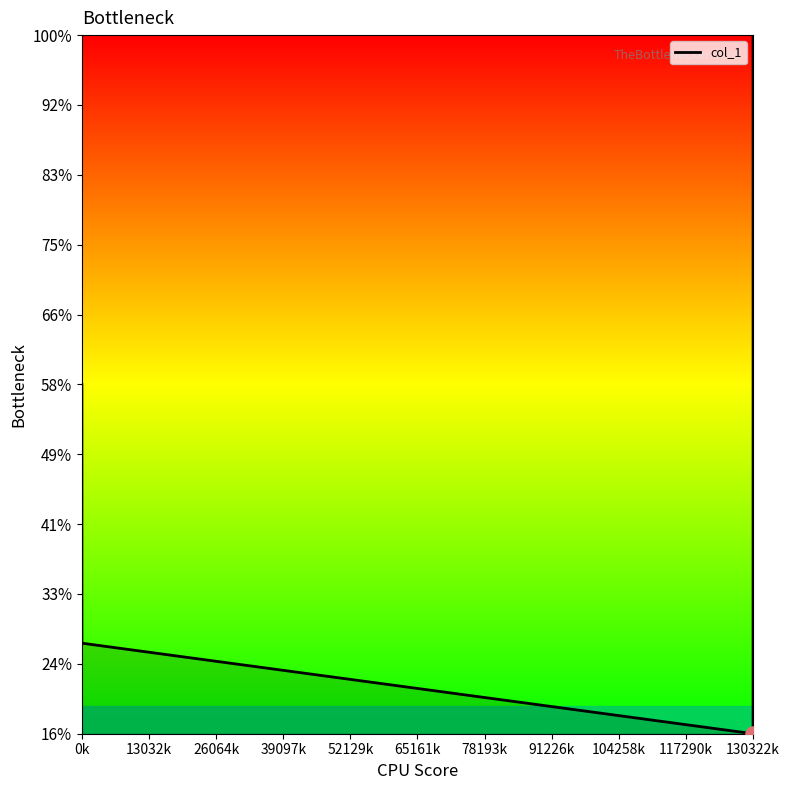

Between 26064k and 39097k, which is larger?

39097k